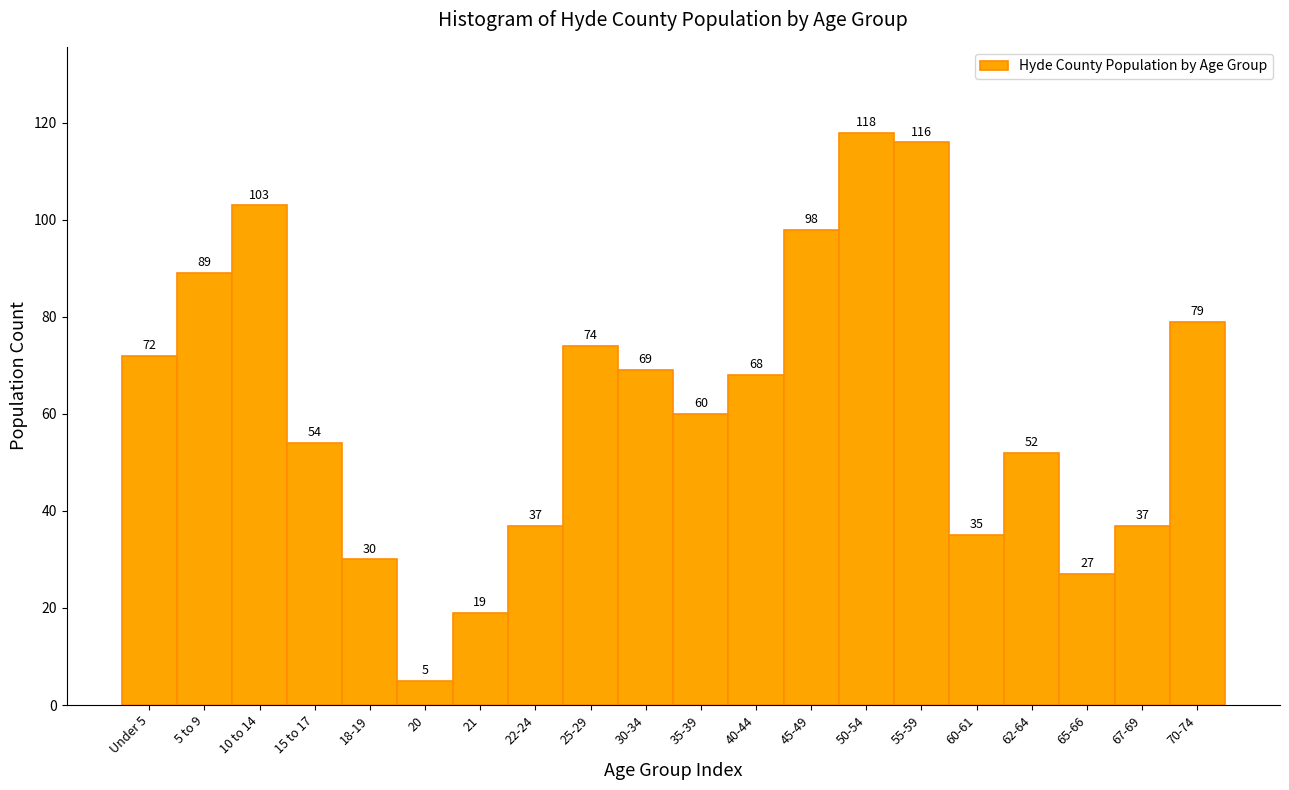

Reading left to right, extract all data points from this chart.

72	89	103	54	30	5	19	37	74	69	60	68	98	118	116	35	52	27	37	79